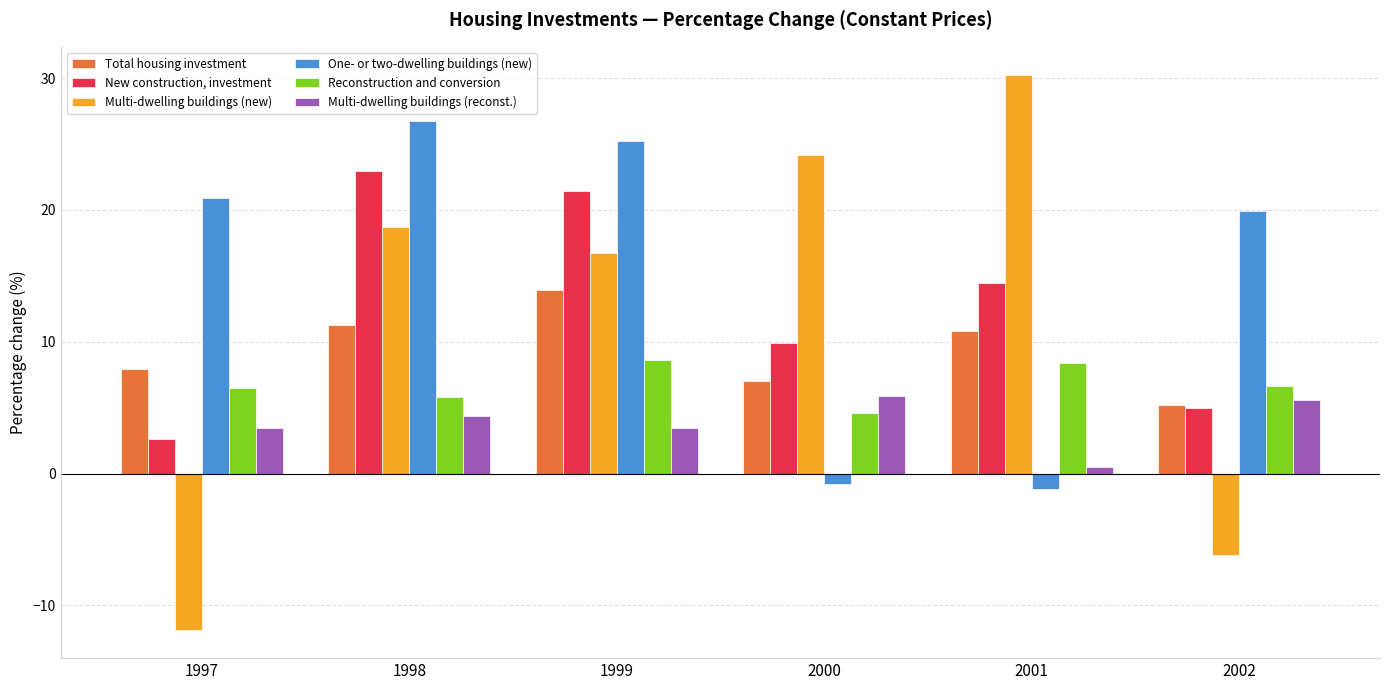

Is the value of Reconstruction and conversion at 2002 greater than the value of One- or two-dwelling buildings (new) at 2000?

Yes